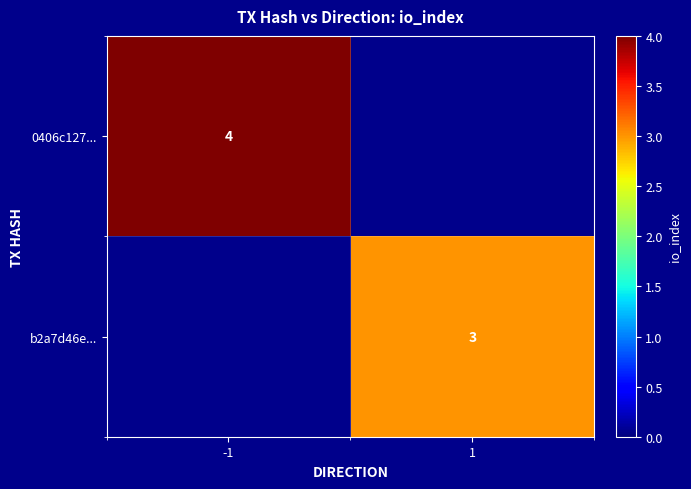

Is it true that 0406c127... equals 2 at -1?

False